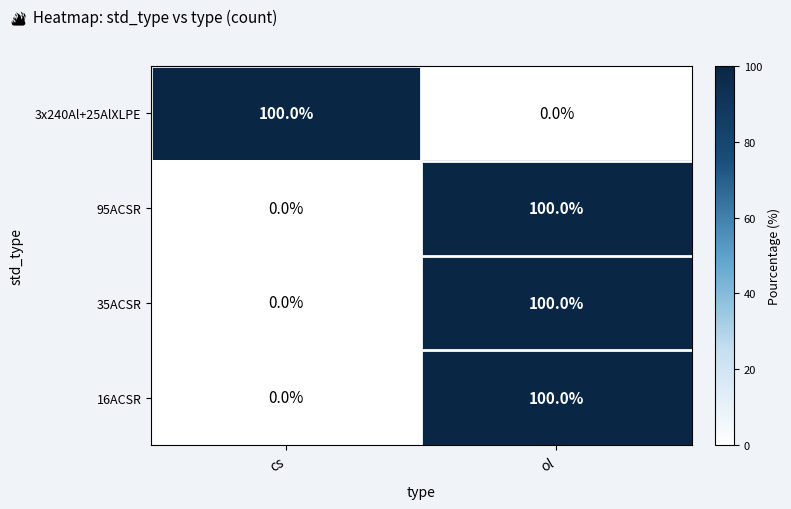

Which category has the lowest value in the 35ACSR series?

cs